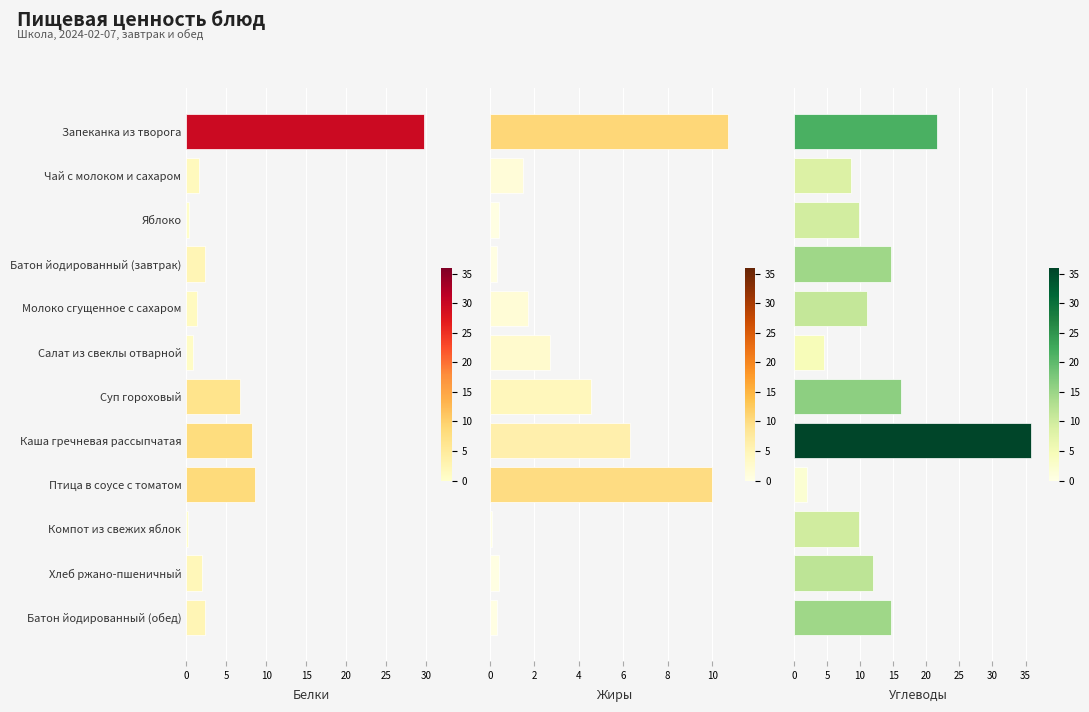

Read the Жиры value at Запеканка из творога.

10.7